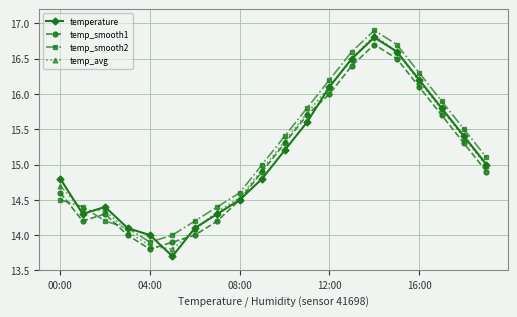

What is the greatest value displayed?

16.9